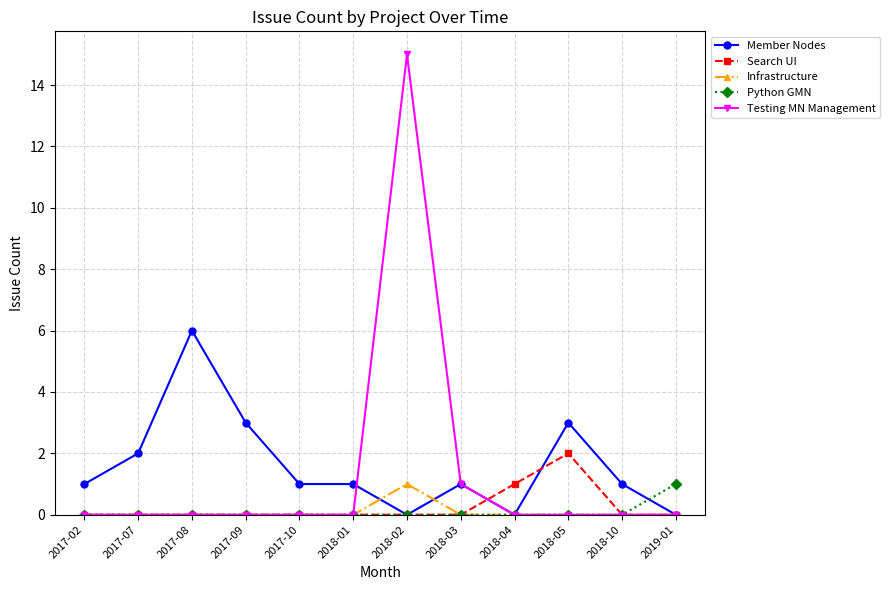

Which series has the widest spread of values?

Testing MN Management